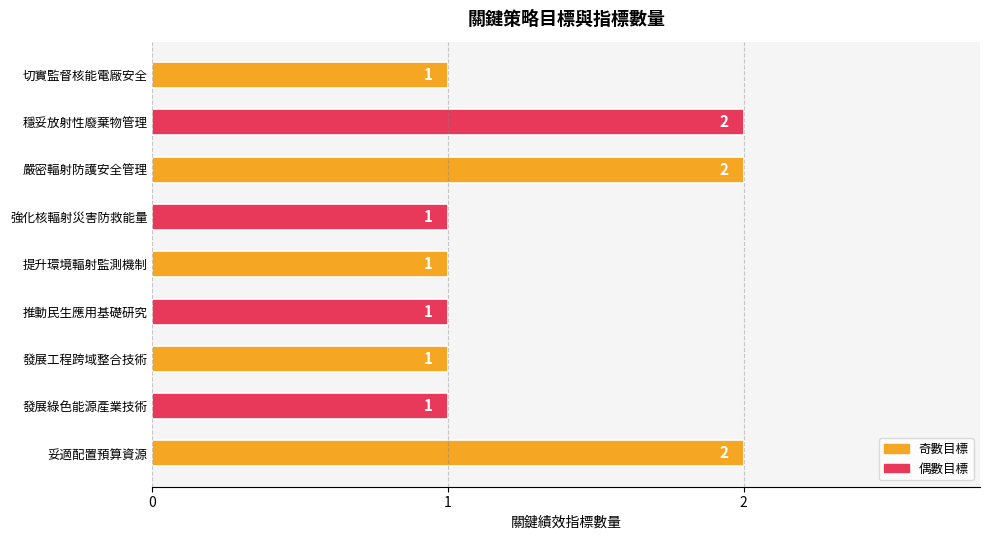

What is the difference between the maximum and minimum values?

1